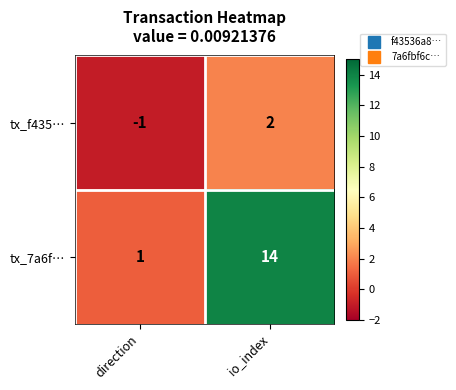

At which label is tx_f435… closest to 0?

direction